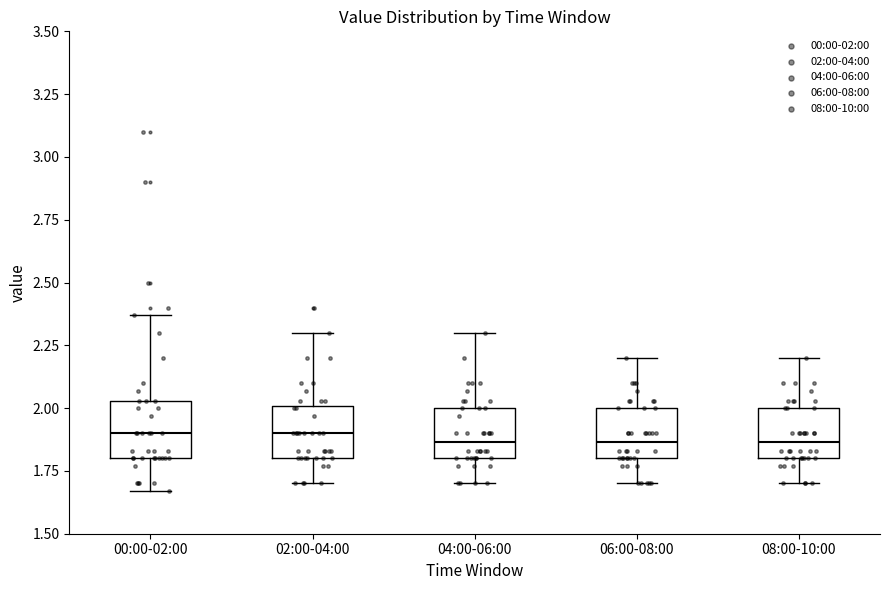

Reading left to right, transcribe this box plot: for each box, give where its median line is, the range the box spans, and where its two whiskers end, as read against the y-axis. The values are not printed on the chart, so give them approximately, as read against the axis.

00:00-02:00: median 1.90, box 1.80 to 2.05, whiskers 1.65 to 2.35
02:00-04:00: median 1.90, box 1.80 to 2.00, whiskers 1.70 to 2.30
04:00-06:00: median 1.85, box 1.80 to 2.00, whiskers 1.70 to 2.30
06:00-08:00: median 1.85, box 1.80 to 2.00, whiskers 1.70 to 2.20
08:00-10:00: median 1.85, box 1.80 to 2.00, whiskers 1.70 to 2.20